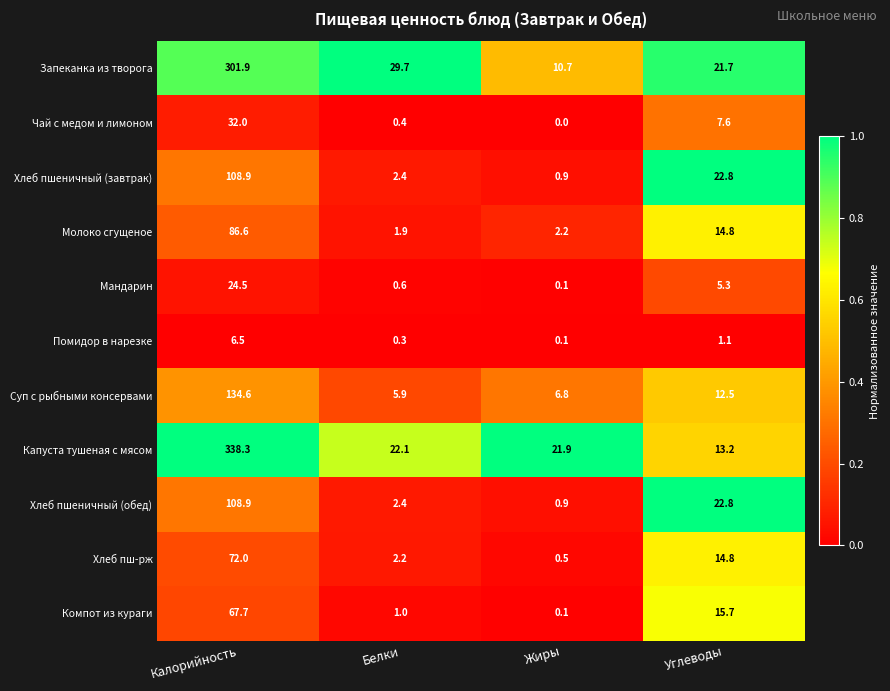

Which series has the largest range (max minus min)?

Капуста тушеная с мясом